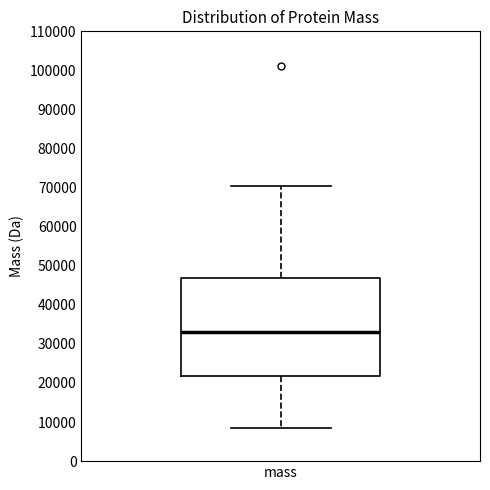

Where does the lower whisker of the box for mass end on the y-axis? The values are not printed on the chart, so give them approximately, as read against the axis.

9000